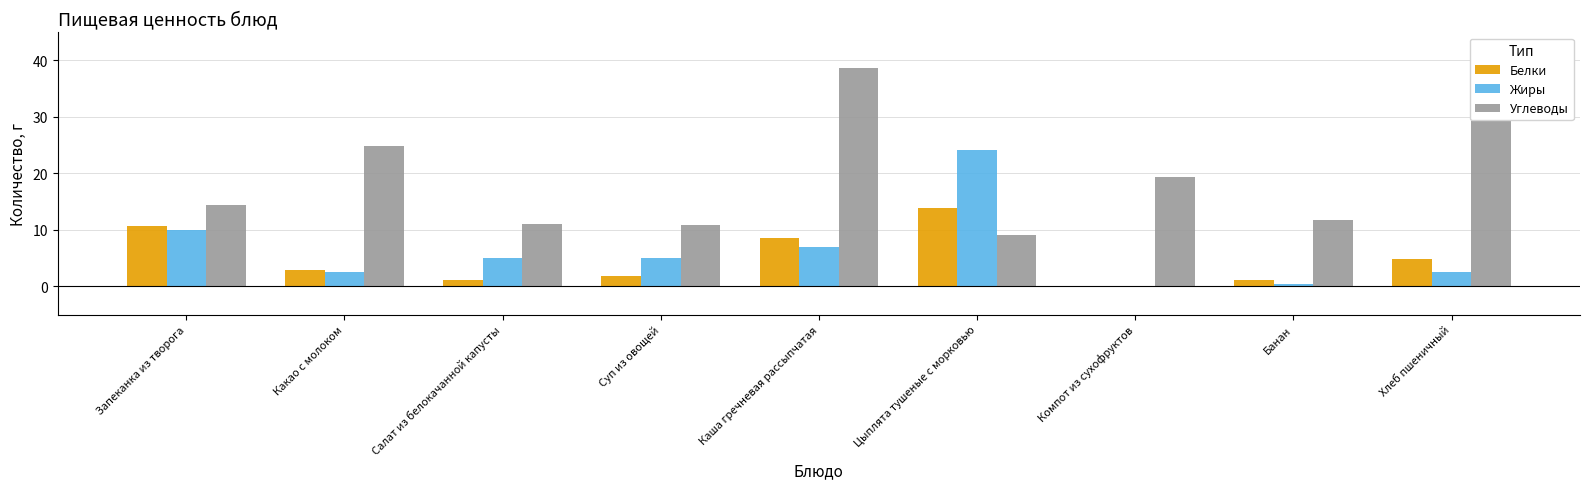

What are all the series names shown in the legend?

Белки, Жиры, Углеводы